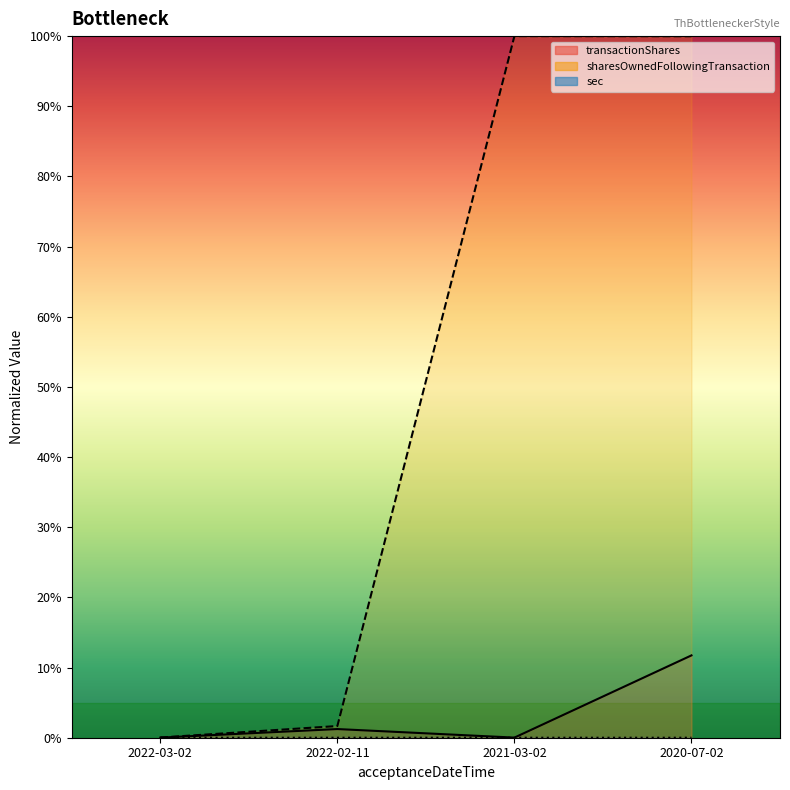

In sharesOwnedFollowingTransaction, how many points are higher than both neighbors (excluding endpoints)?

1